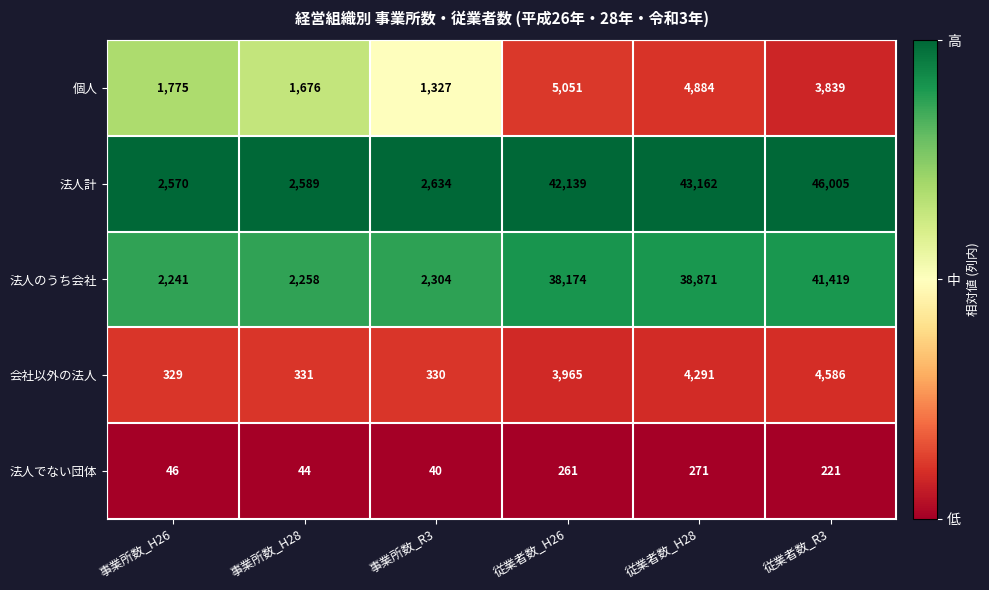

At which category does the chart reach its peak across all series?

従業者数_R3